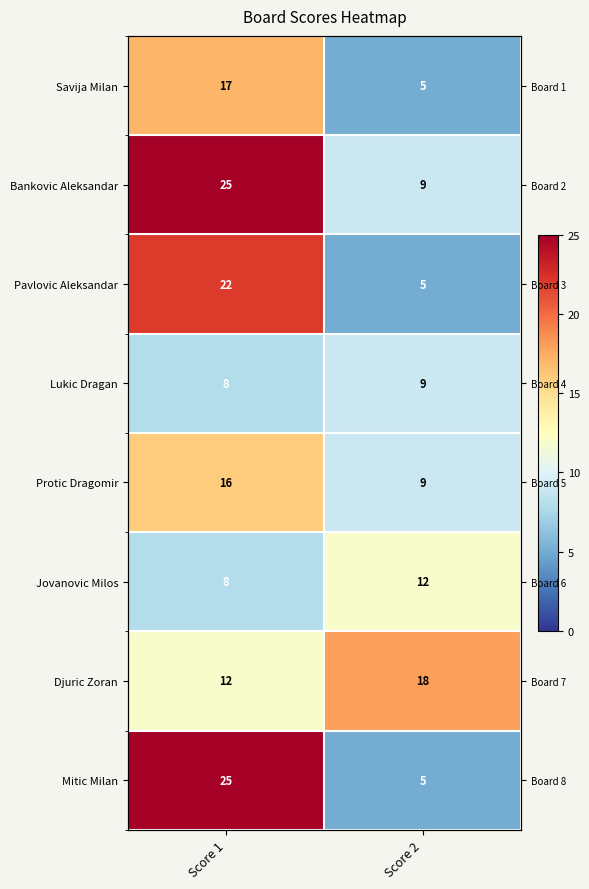

Between Score 1 and Score 2, which series saw the biggest shift?

Mitic Milan